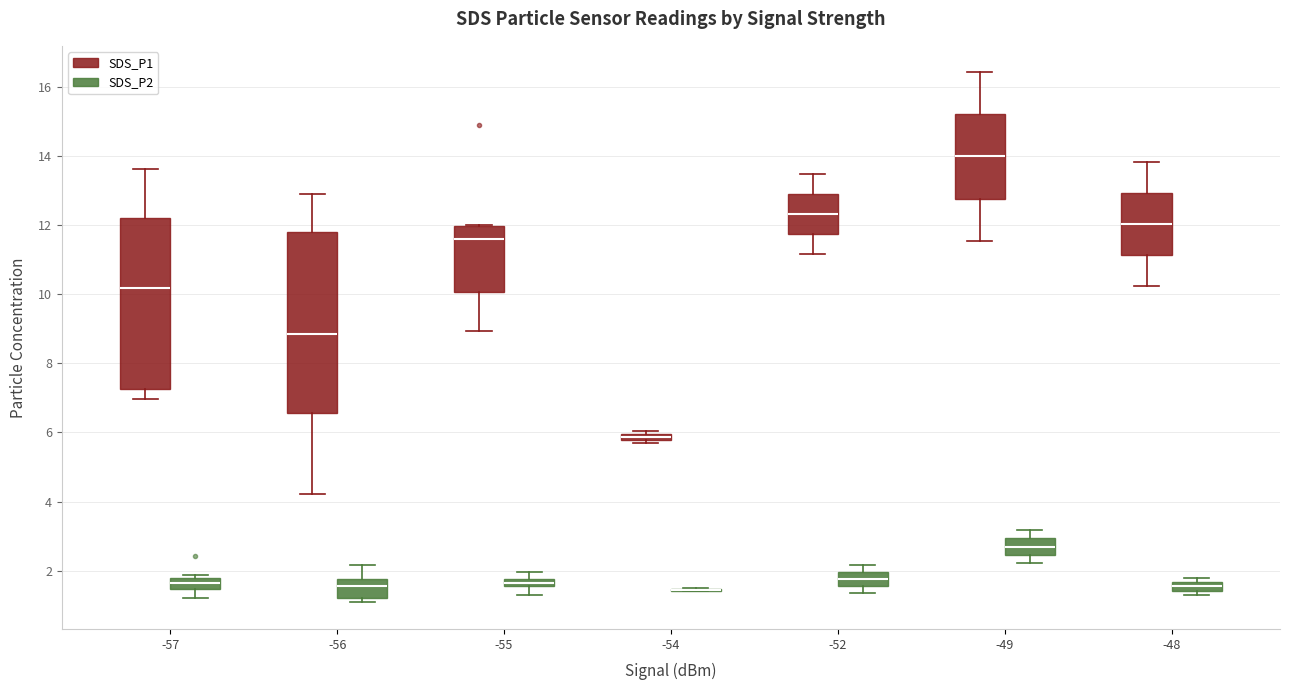

Where is the upper edge of the box for -54 (SDS_P1) on the y-axis? The values are not printed on the chart, so give them approximately, as read against the axis.

6.0